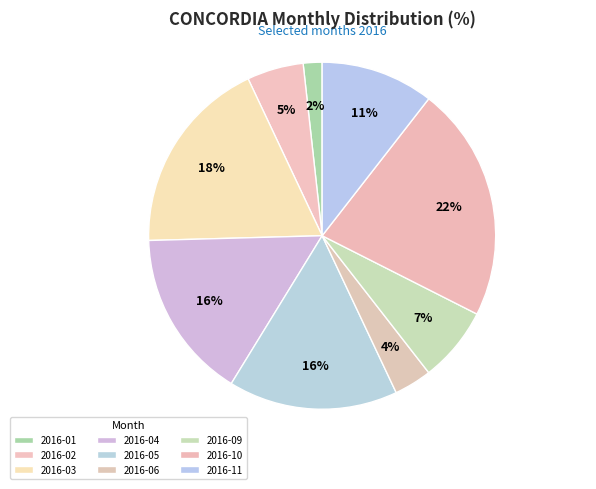

To the nearest percent, what portion does 2016-10 represent?

22%